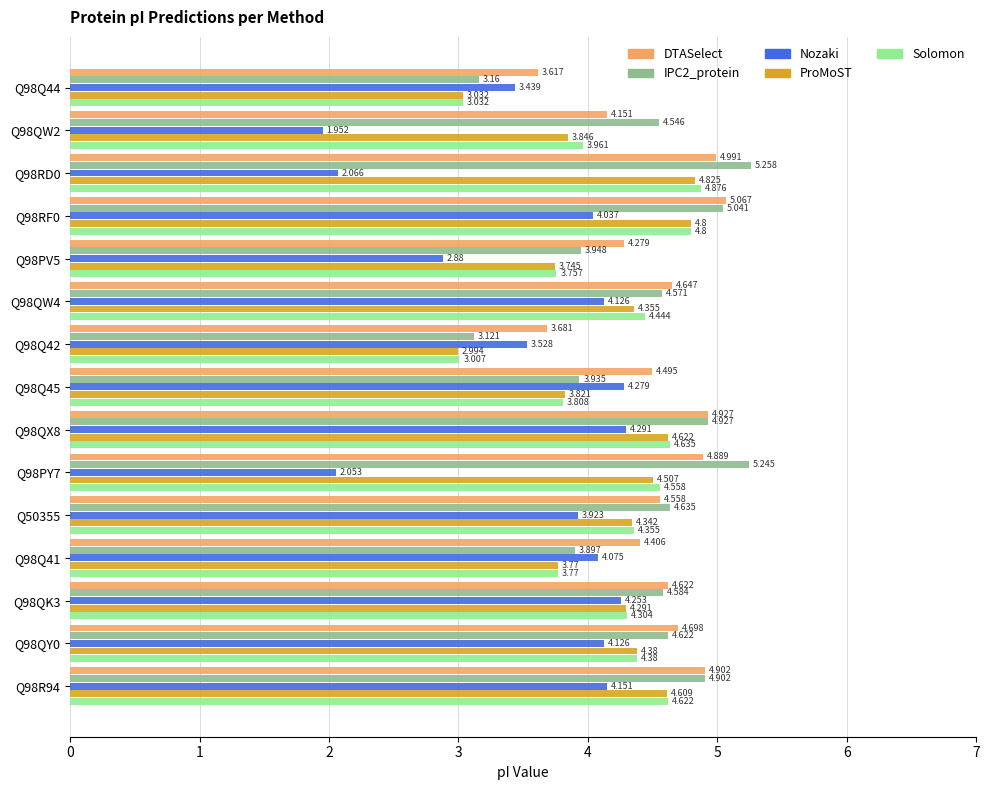

Which series has the largest total across all categories?

DTASelect